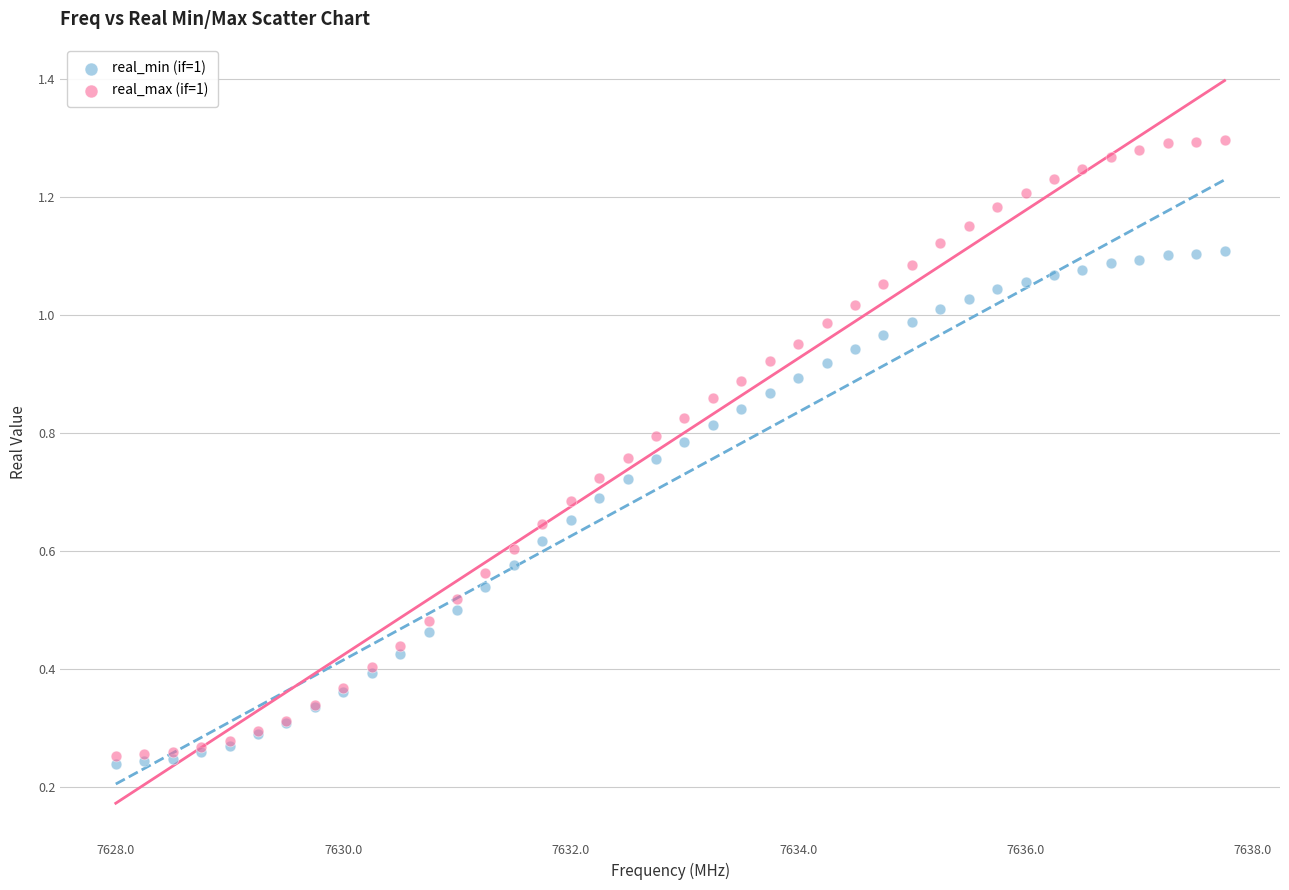

Which series has the largest Y range (max minus min)?

real_max (if=1)